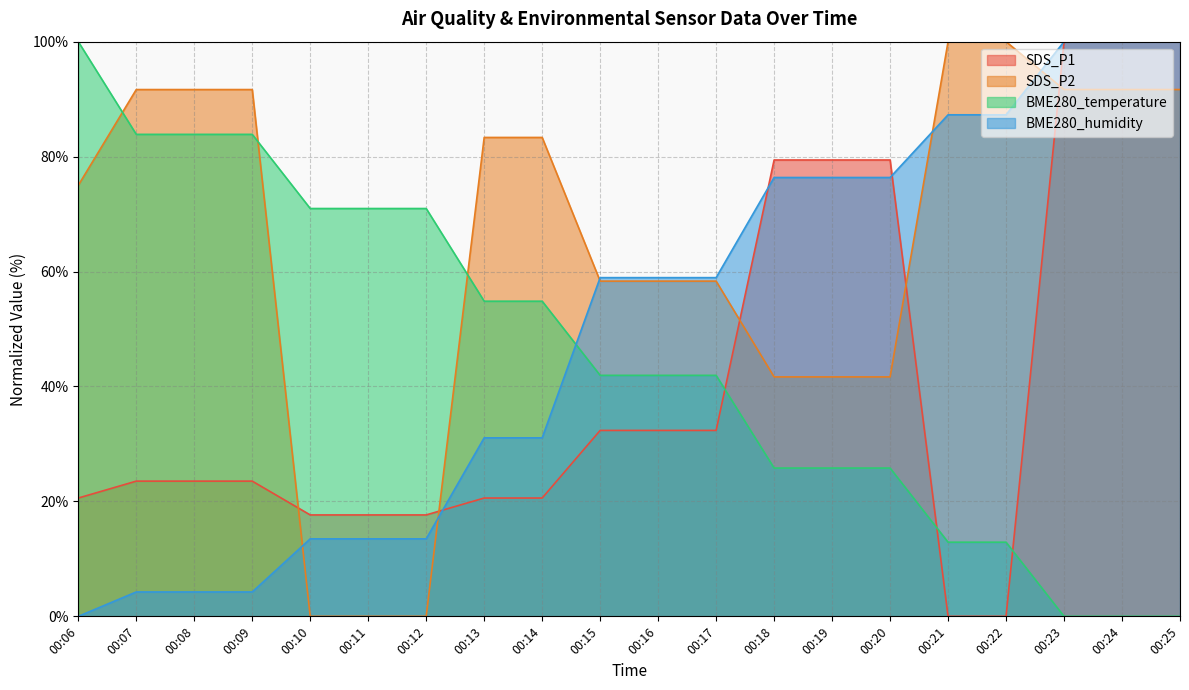

List the labels in order of BME280_humidity value, smallest first.

00:06, 00:07, 00:08, 00:09, 00:10, 00:11, 00:12, 00:13, 00:14, 00:15, 00:16, 00:17, 00:18, 00:19, 00:20, 00:21, 00:22, 00:23, 00:24, 00:25